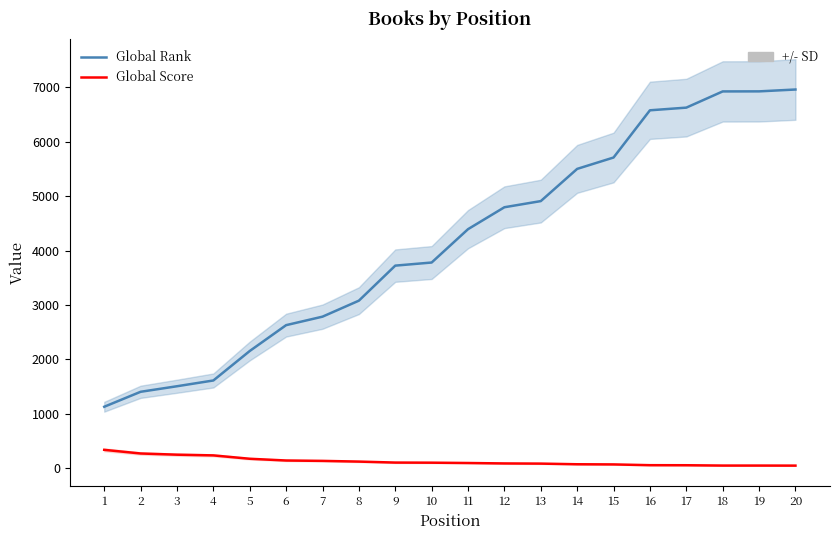

The value of Global Score at 4 is 104. True or false?

False